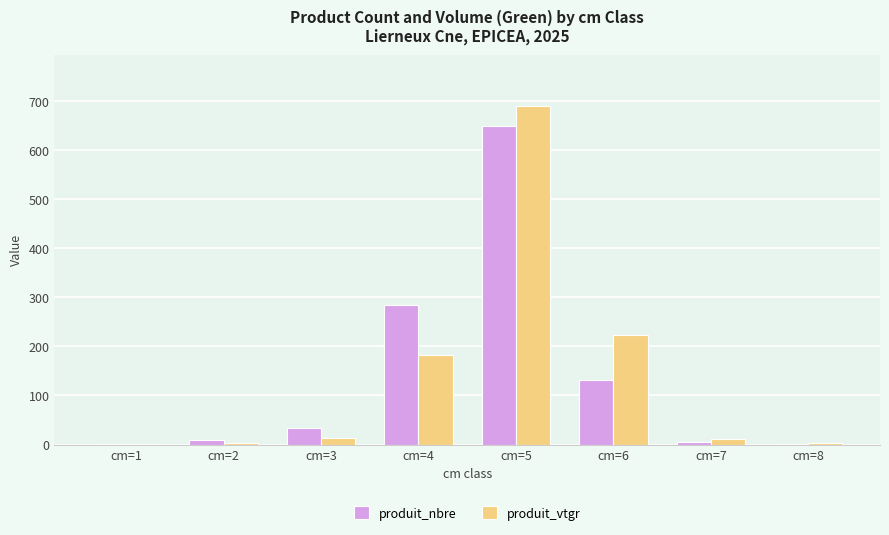

What is the sum of all produit_vtgr values?

1124.3